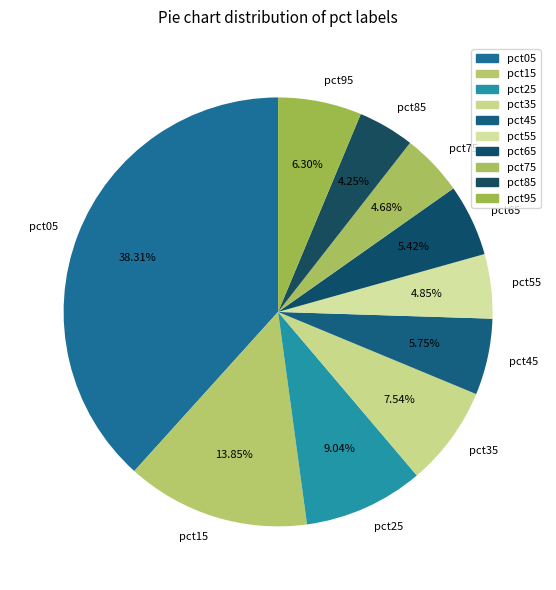

Is there any slice that represents more than half of the pie?

No